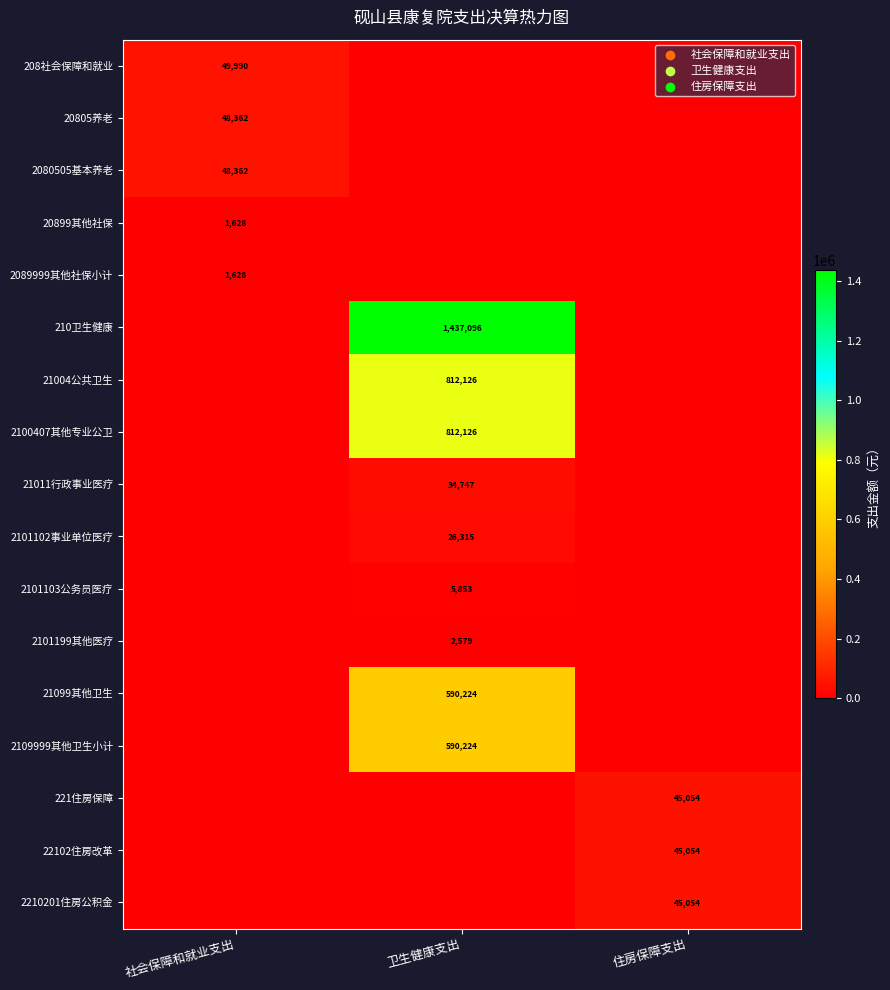

What is the maximum value shown in the chart?

1437096.5